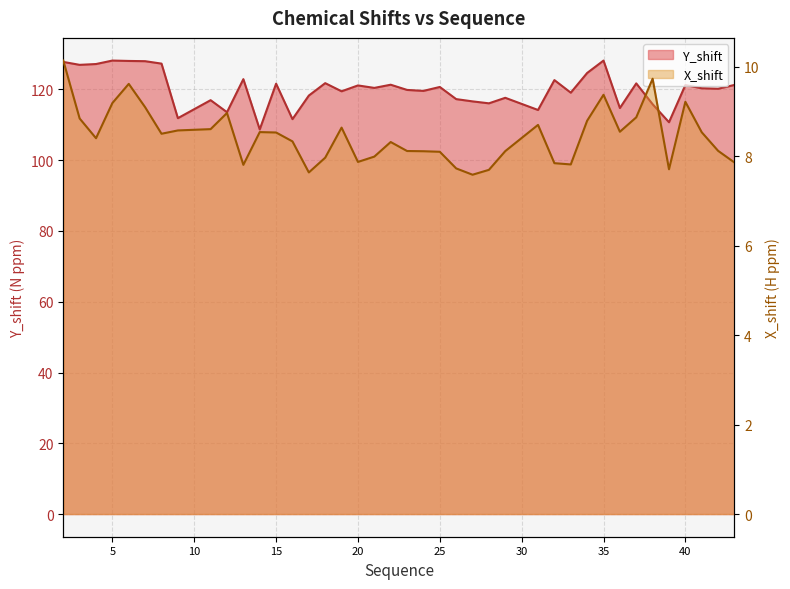

What is the approximate value of Y_shift at 35?

128.2